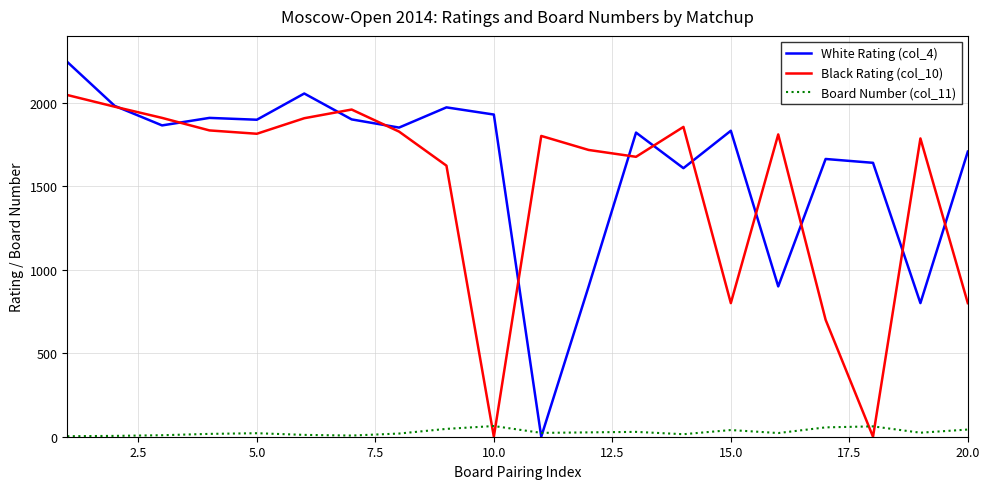

Which series has the largest range (max minus min)?

White Rating (col_4)